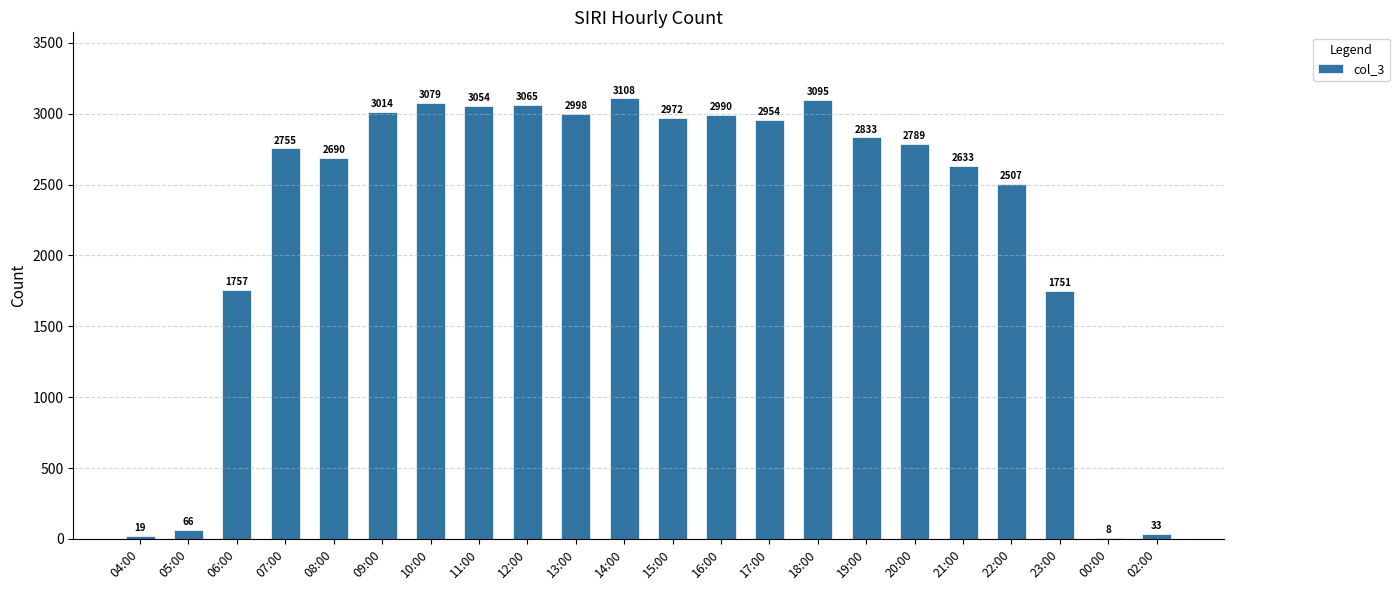

Is it true that the value at 10:00 is 1996?

False